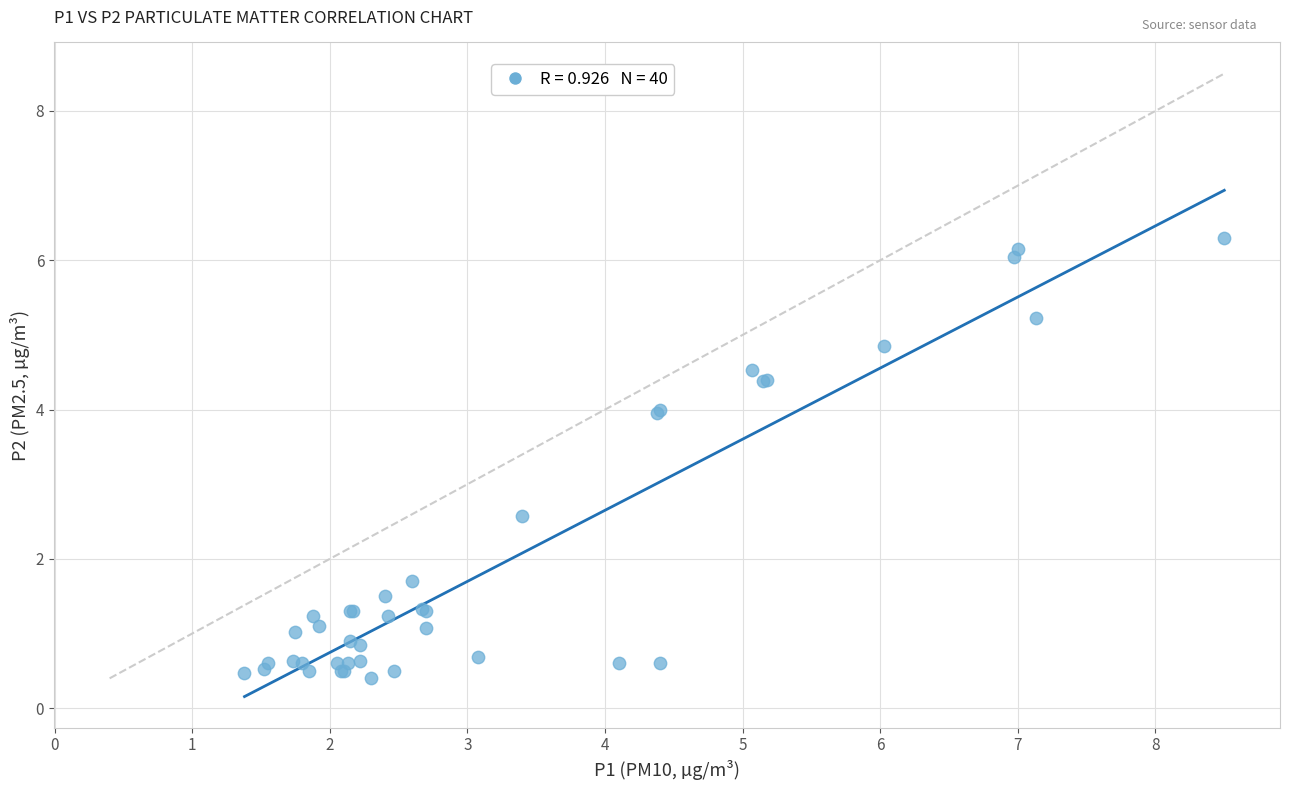

What Y value in the scatter plot is closest to 3?

2.6